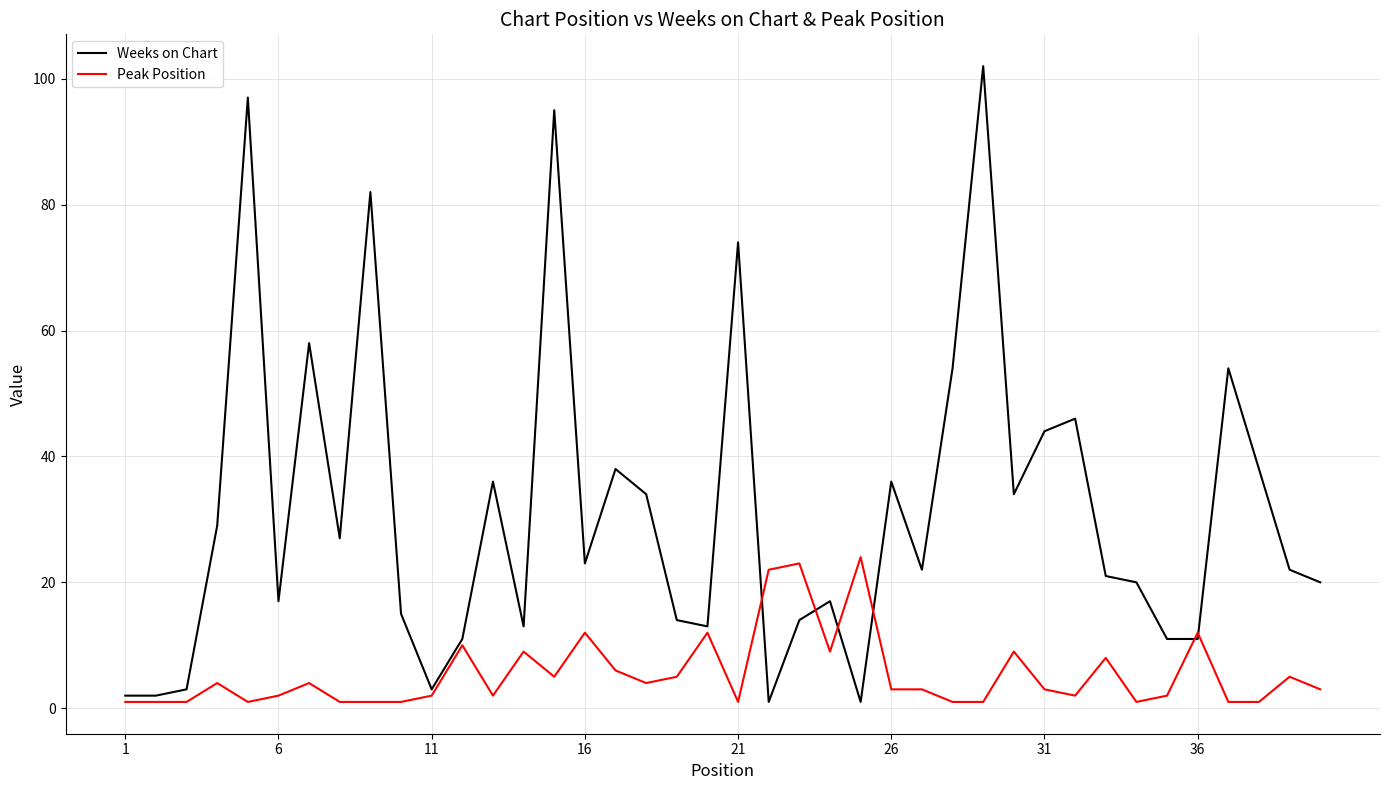

List the series in order of their peak value, lowest first.

Peak Position, Weeks on Chart